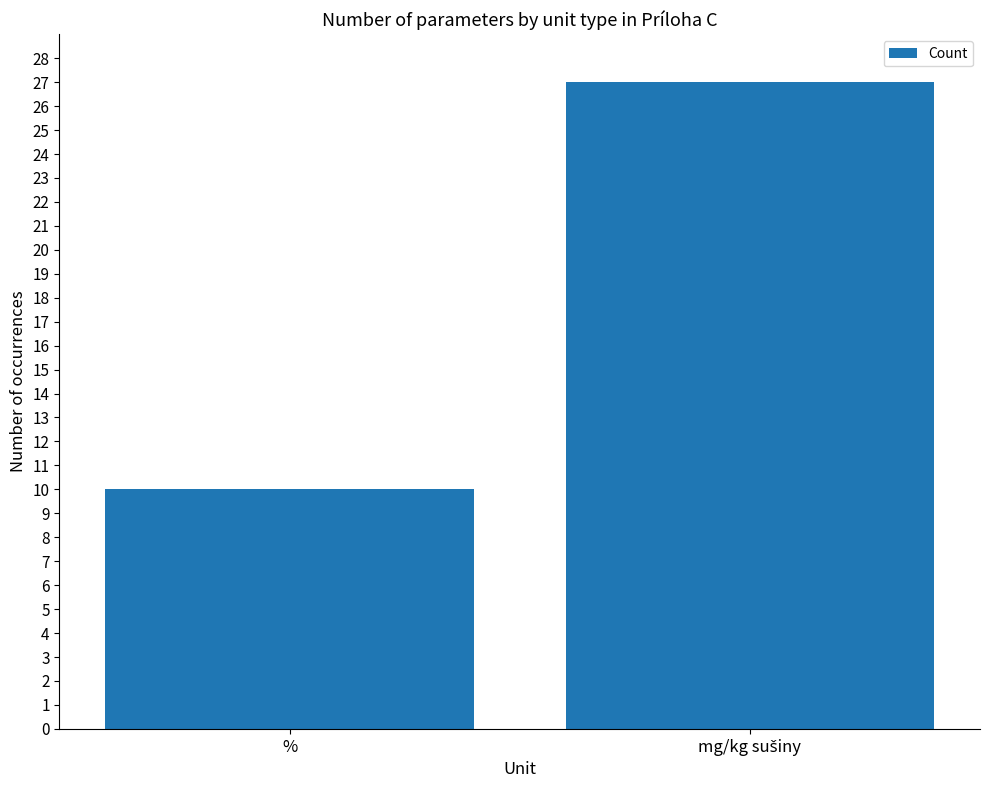

What is the value of the 2nd bar from the left?

27